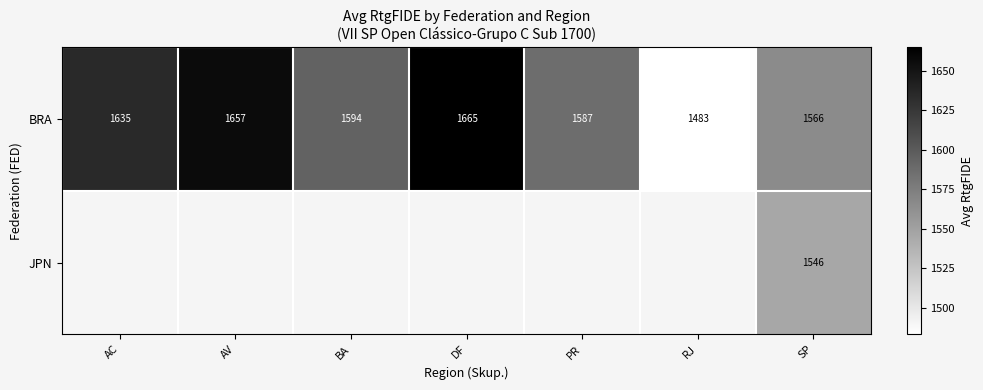

What is the minimum value shown in the chart?

1483.0